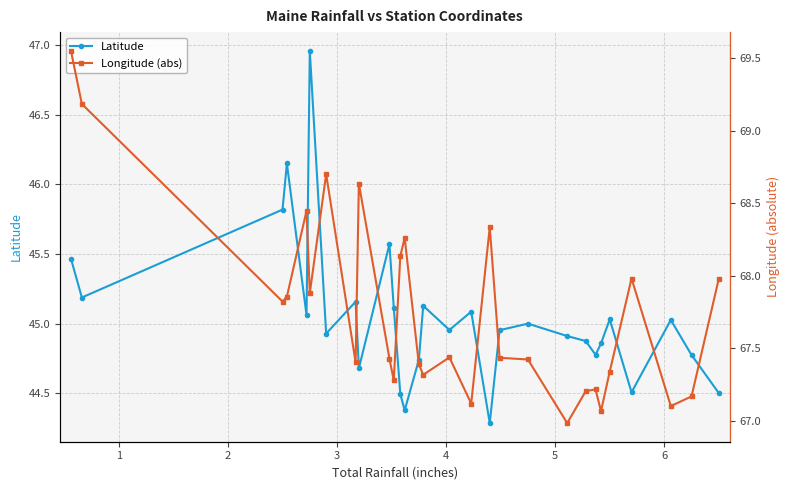

What is the difference between the maximum and second lowest values in the Longitude (abs) series?

2.5